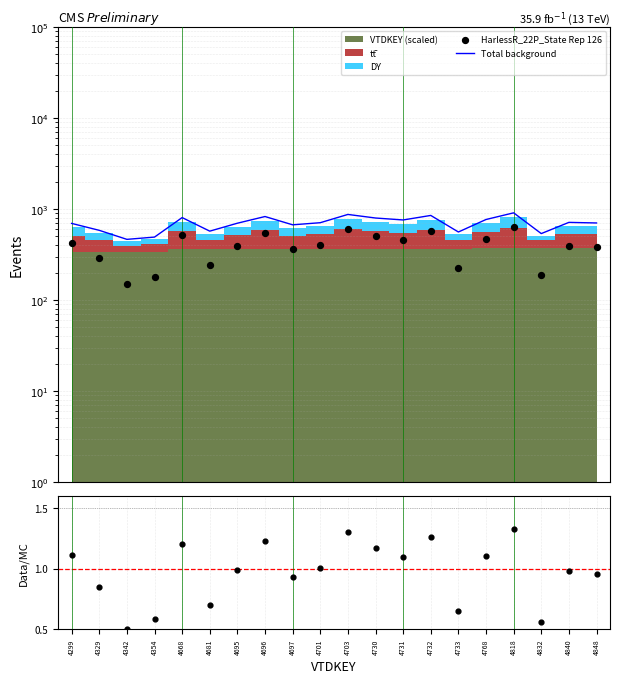

At which category is the sum across all series the highest?

4818